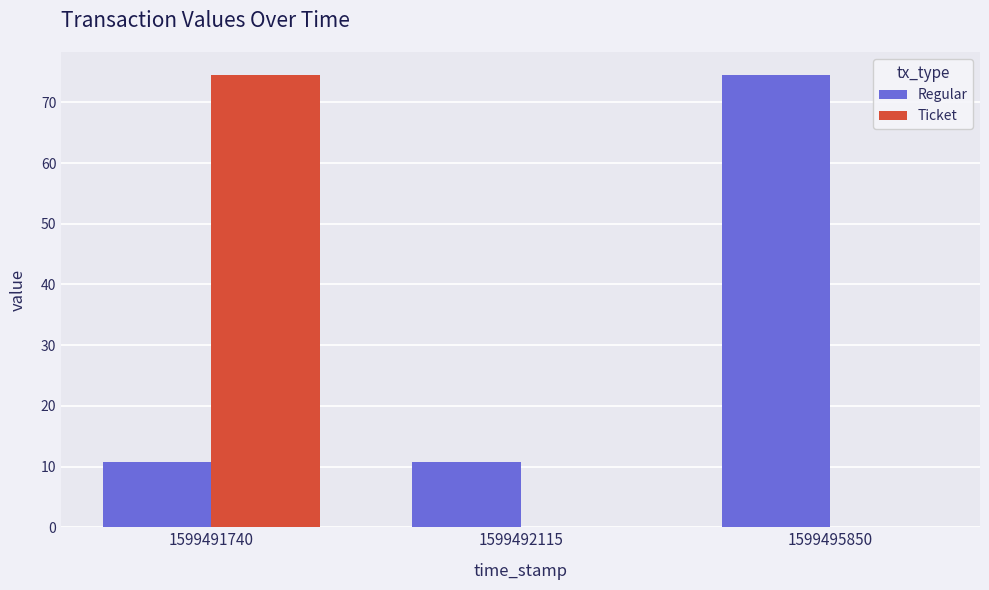

Between 1599491740 and 1599495850, which series saw the biggest shift?

Ticket